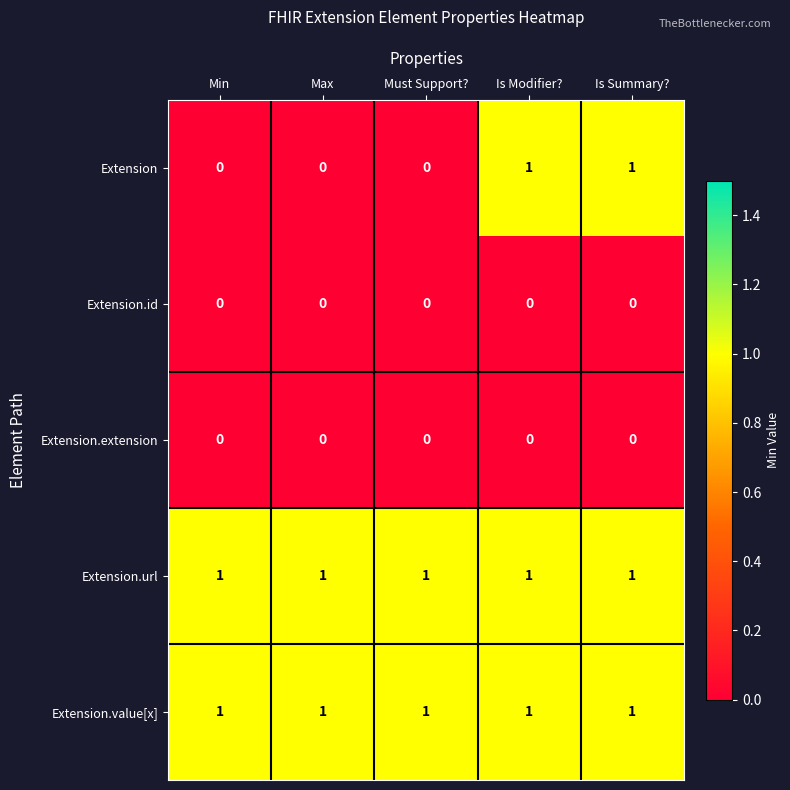

Between Must Support? and Is Modifier?, which series saw the biggest shift?

Extension